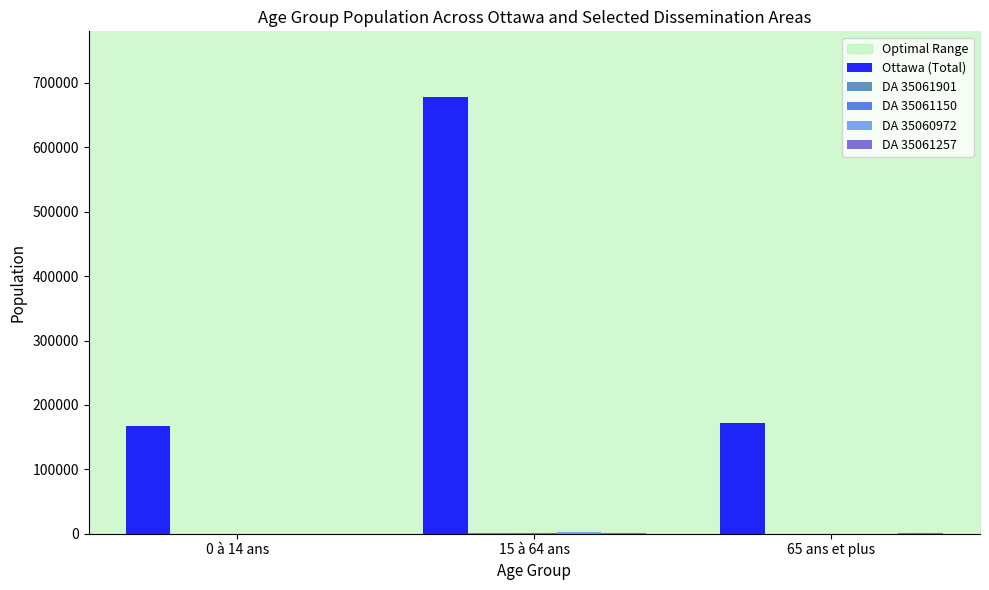

Where is Ottawa (Total) nearest to the value 422647?

65 ans et plus